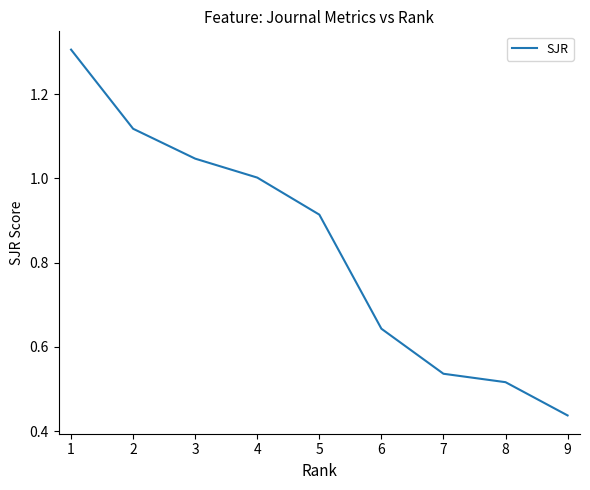

At which category does the chart reach its minimum across all series?

9